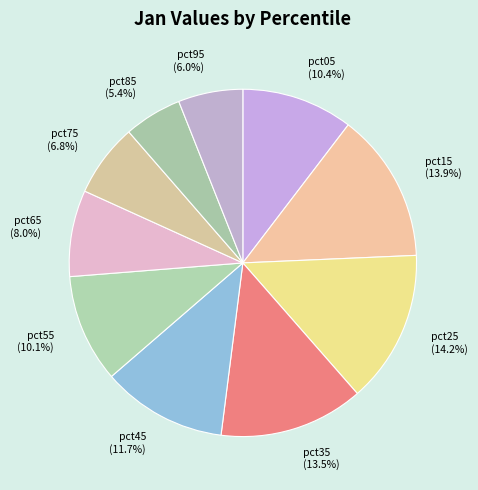

How many segments does this pie chart have?

10